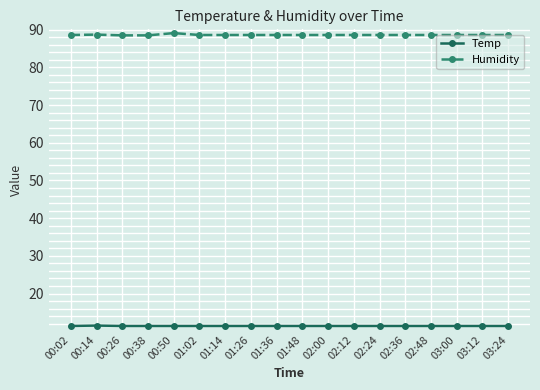

What is the label of the 9th point from the left?

01:36